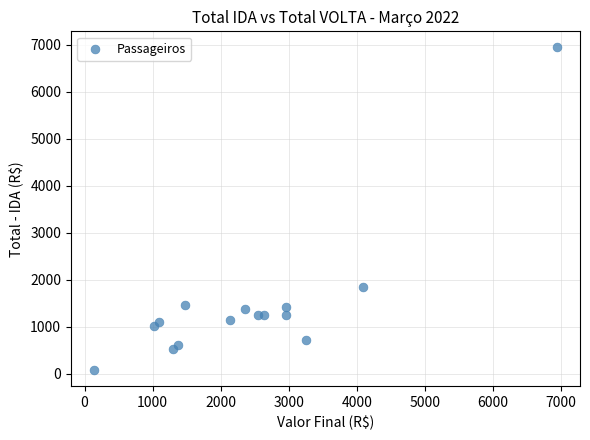

What is the range of X values (max minus min)?

6798.2